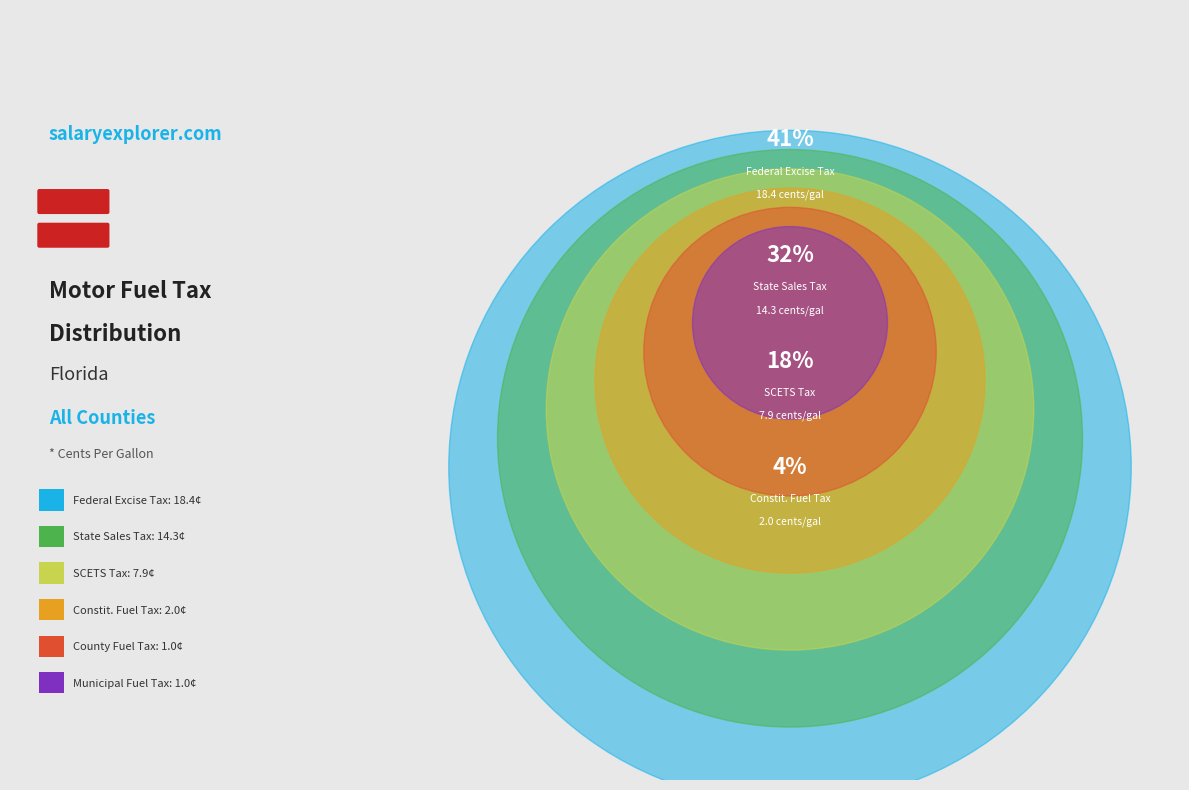

Is there a majority slice in this chart?

No